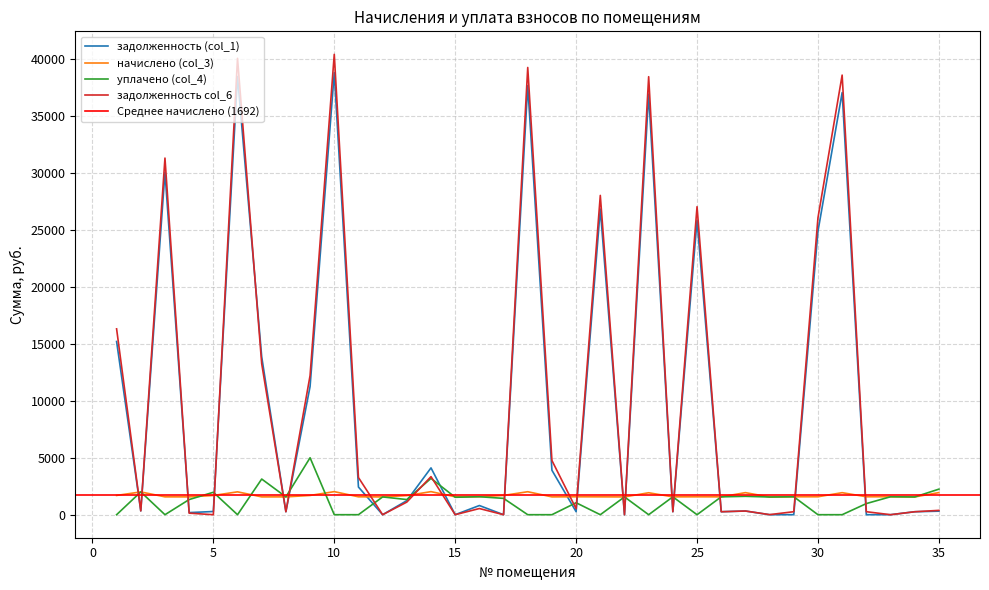

What is the difference between the highest and lowest values at 20?

1313.3